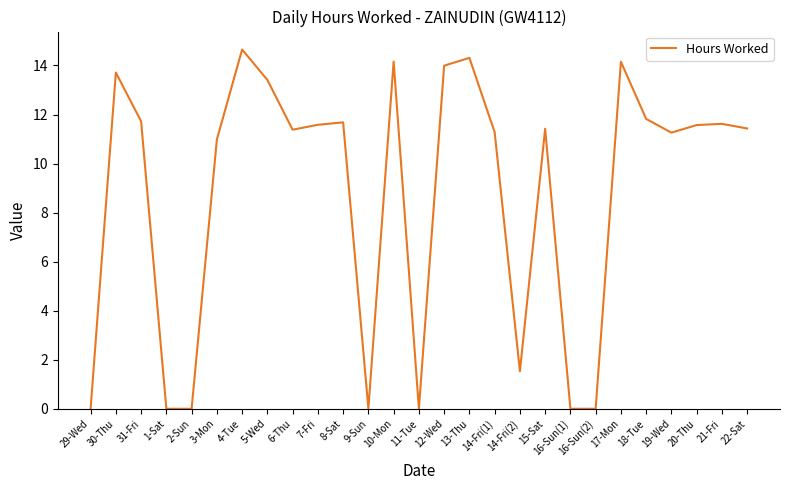

Which label corresponds to the largest value in the chart?

4-Tue